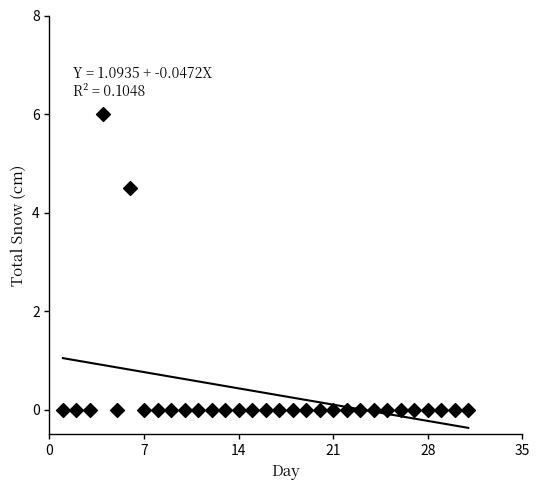

What is the range of Y values (max minus min)?

6.0